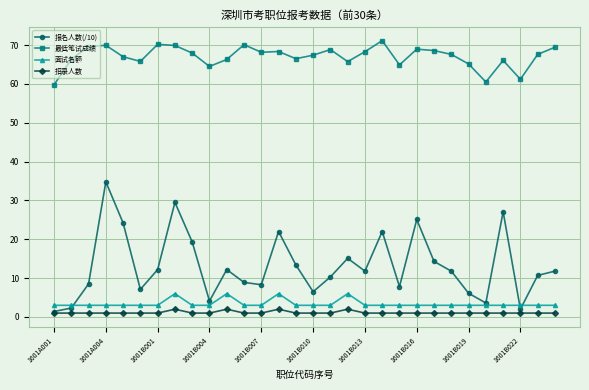

Which series has the largest total across all categories?

最低笔试成绩